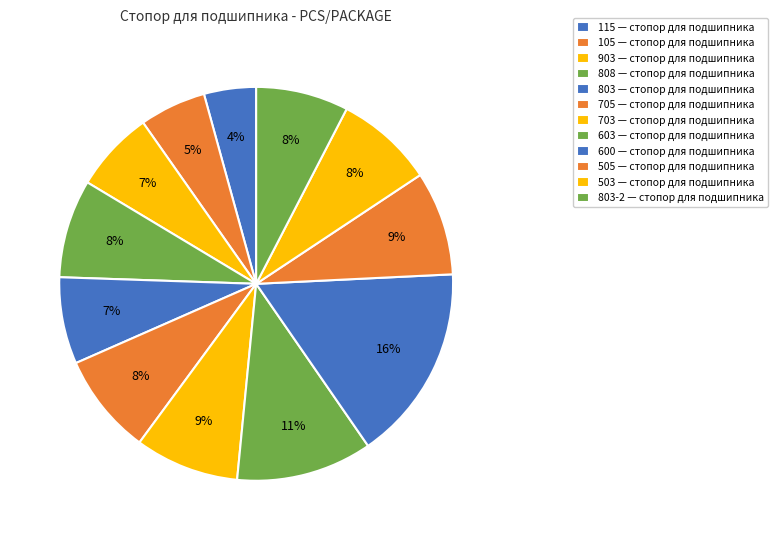

Is there a majority slice in this chart?

No